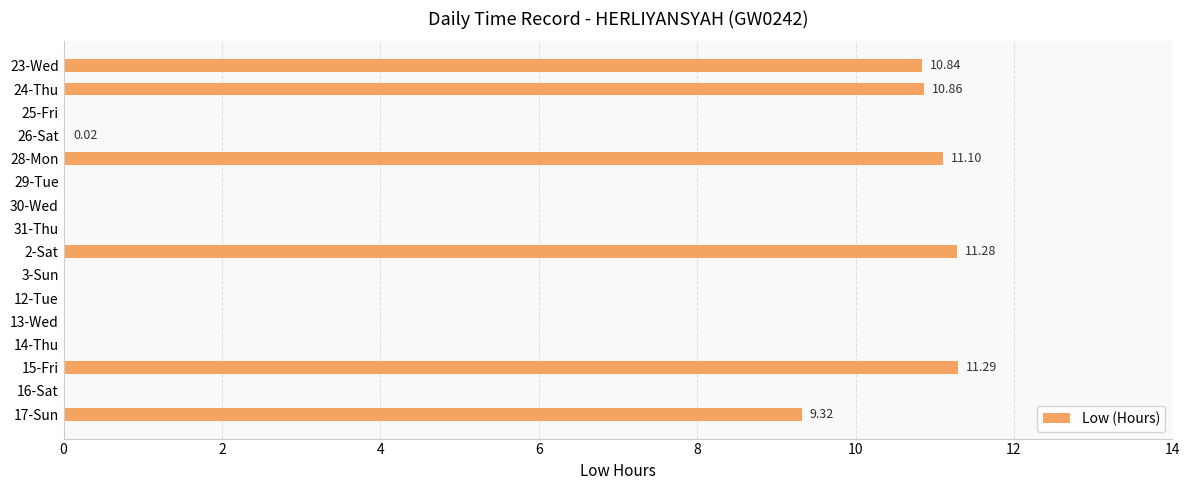

What is the change in value from 23-Wed to 3-Sun?

-10.8